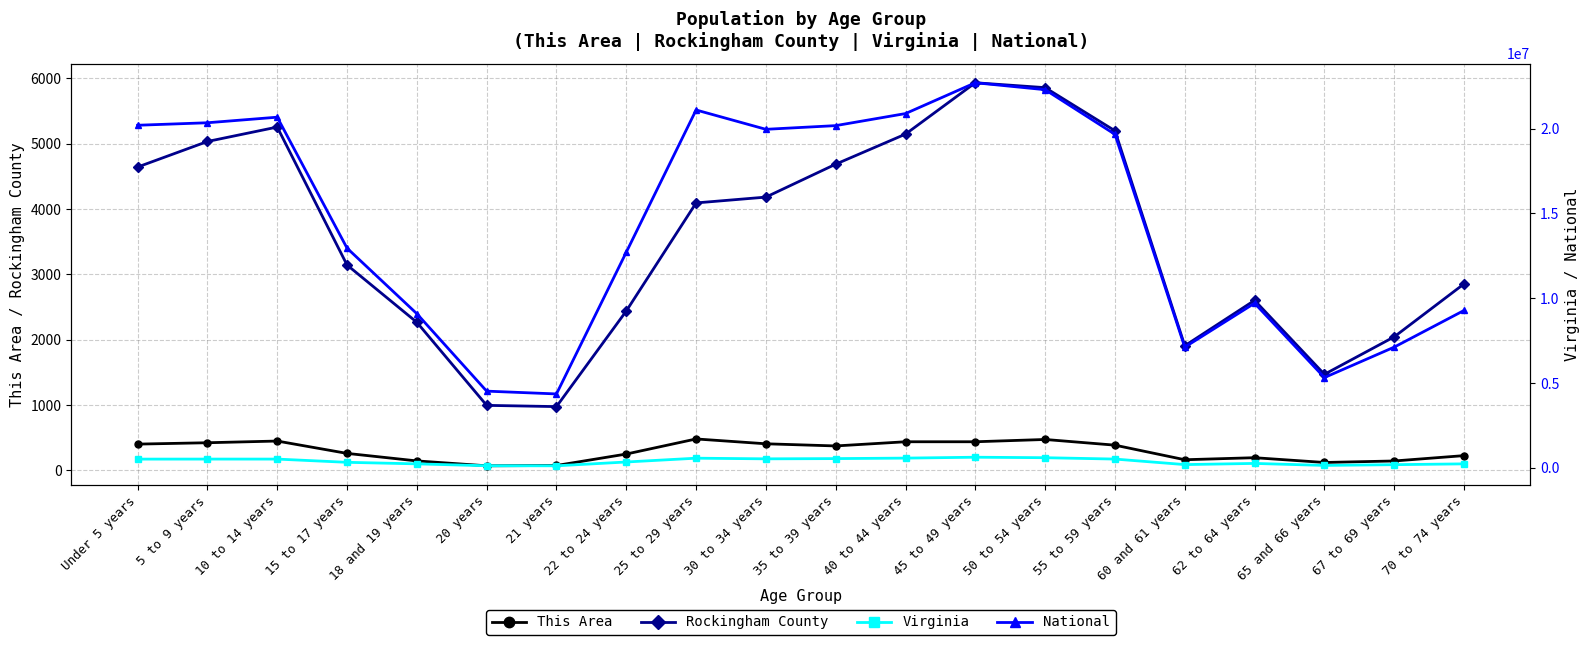

What is the difference between the highest and lowest values at 22 to 24 years?

12712326